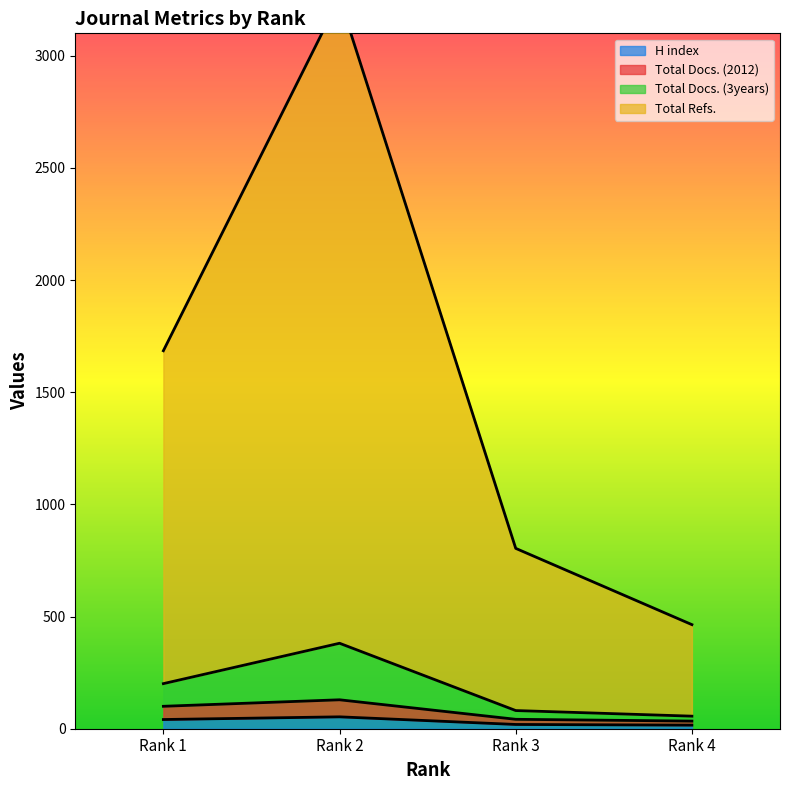

True or false: H index has more than 2 points higher than both neighbors.

False